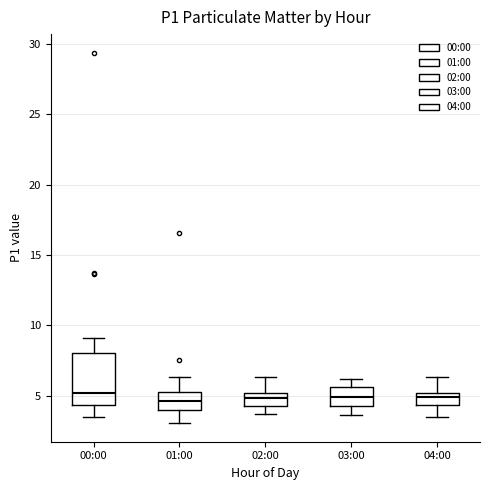

Reading left to right, transcribe this box plot: for each box, give where its median line is, the range the box spans, and where its two whiskers end, as read against the y-axis. The values are not printed on the chart, so give them approximately, as read against the axis.

00:00: median 5.0, box 4.5 to 8.0, whiskers 3.5 to 9.0
01:00: median 4.5, box 4.0 to 5.5, whiskers 3.0 to 6.5
02:00: median 5.0 (inside the box), box 4.5 to 5.0, whiskers 3.5 to 6.5
03:00: median 5.0, box 4.5 to 5.5, whiskers 3.5 to 6.0
04:00: median 5.0 (just below the box's upper edge), box 4.5 to 5.0, whiskers 3.5 to 6.5